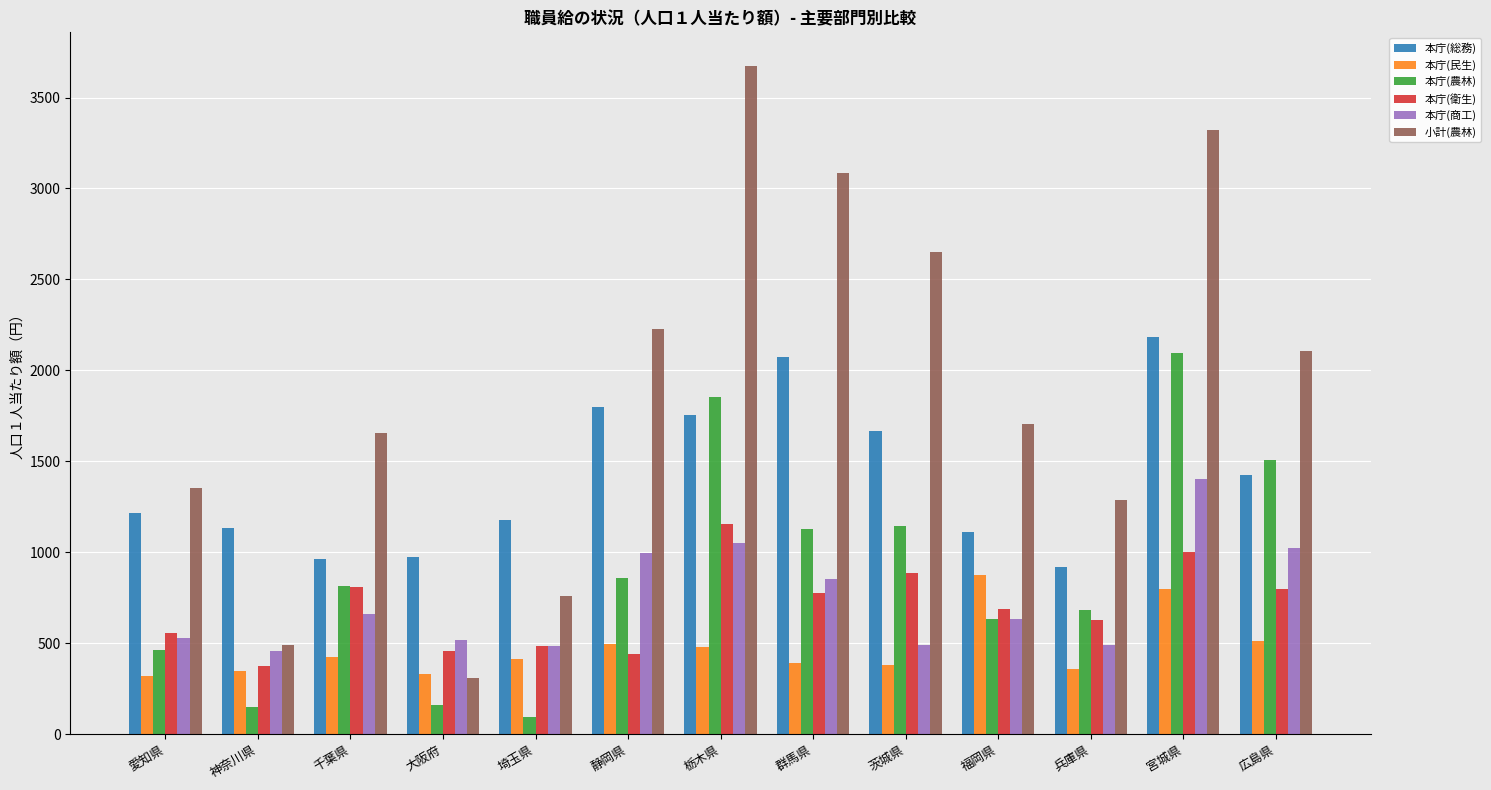

How many bars are there in total?

78